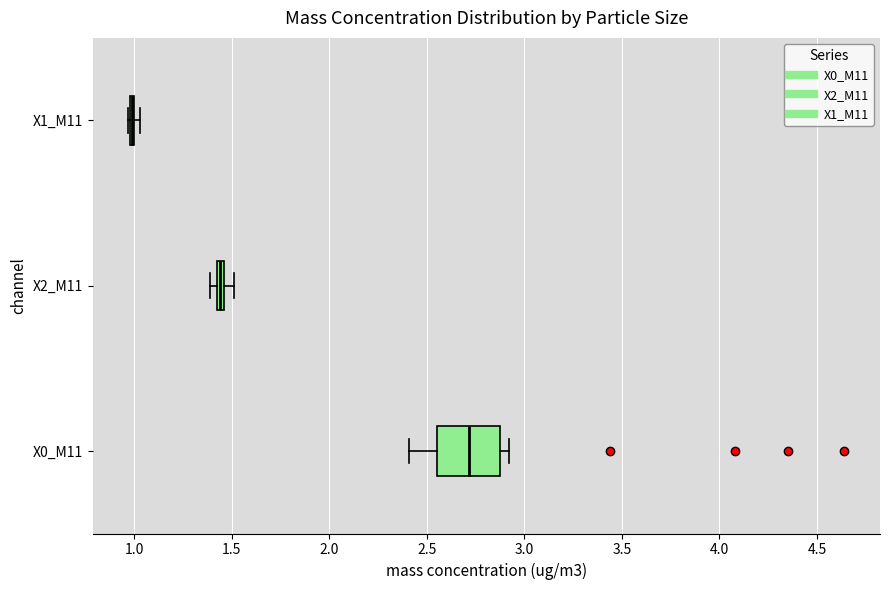

Comparing the boxes themselves (not the whiskers), which one is the widest?

X0_M11